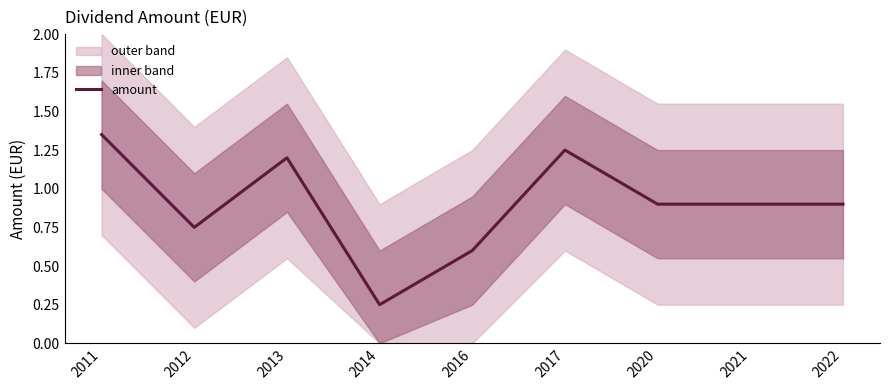

Where is the first local minimum?

2012